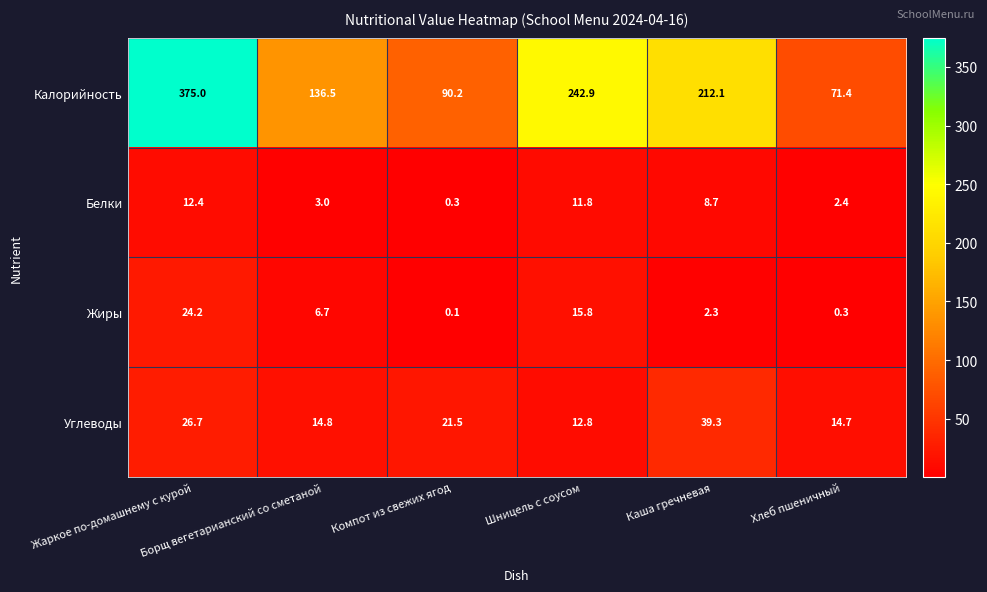

List the series in order of their peak value, highest first.

Калорийность, Углеводы, Жиры, Белки